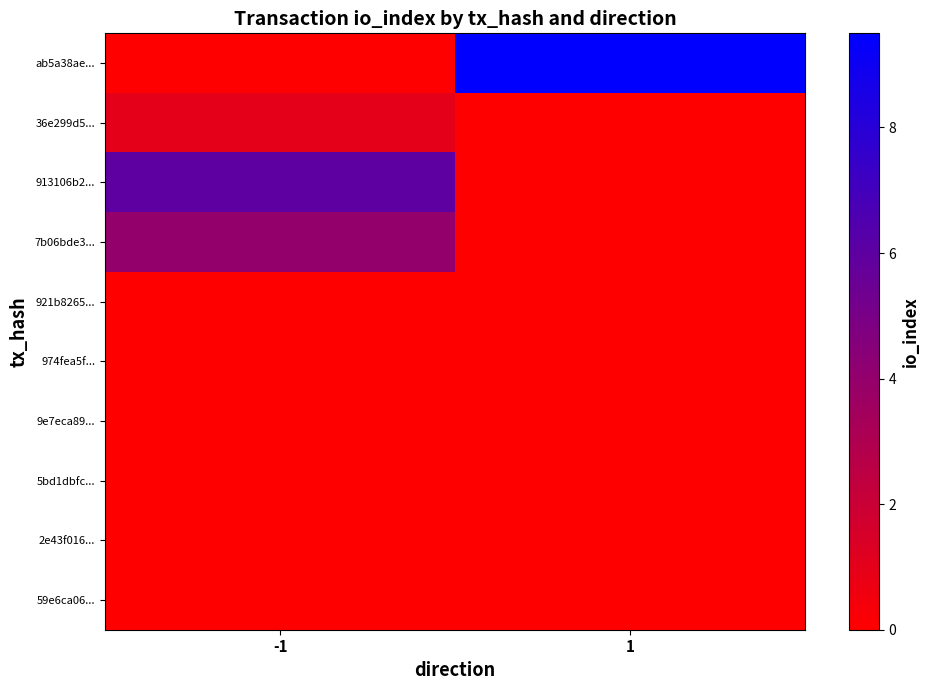

What is the difference between the highest and lowest values at -1?

6.0